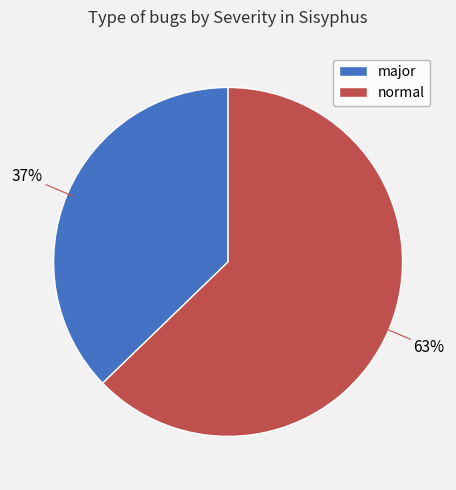

Which has a higher value, normal or major?

normal